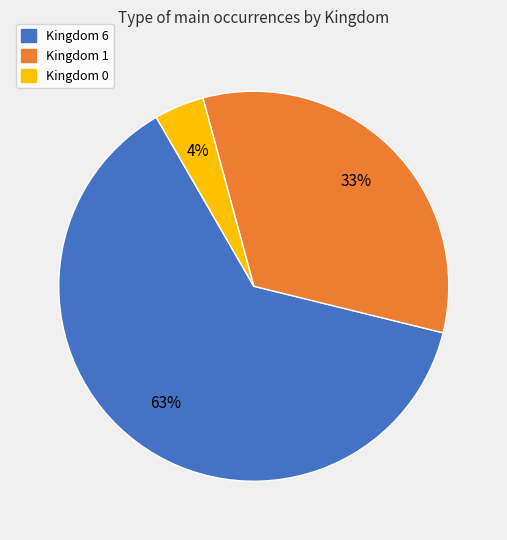

Does any single category account for the majority?

Yes